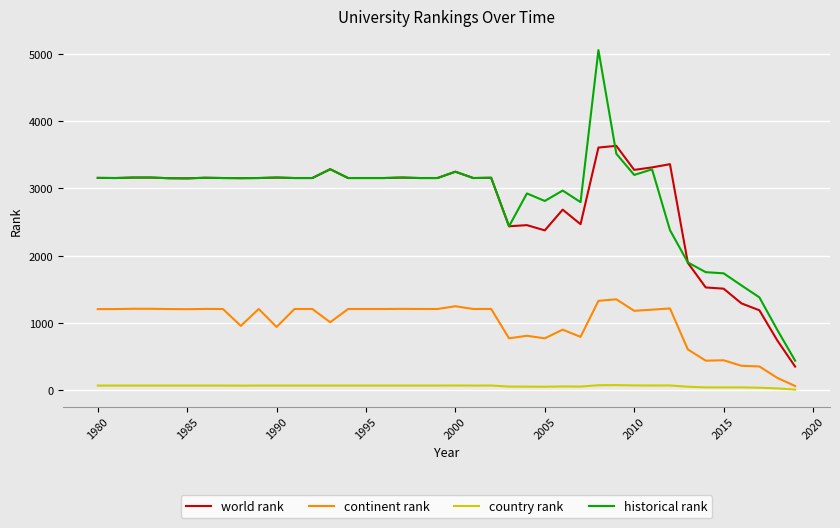

What is the maximum value shown in the chart?

5054